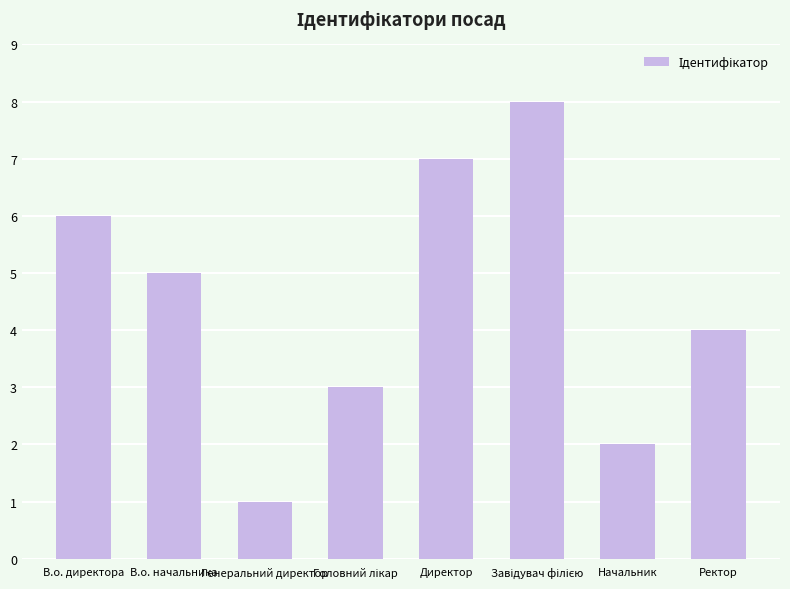

What is the maximum value shown in the chart?

8